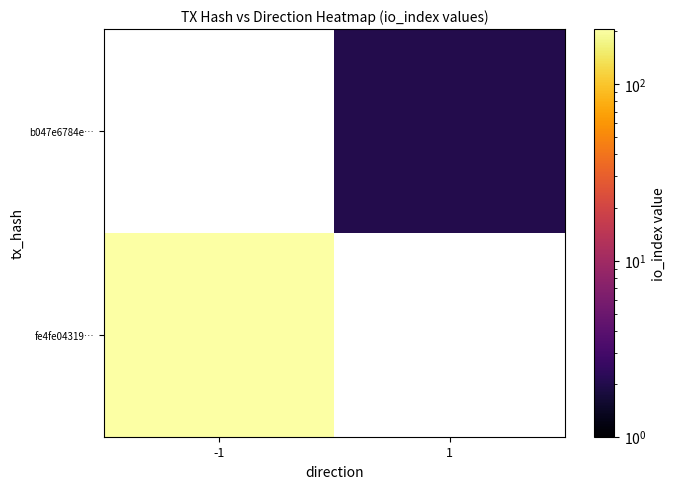

Rank the categories by b047e6784e… value from lowest to highest.

-1, 1